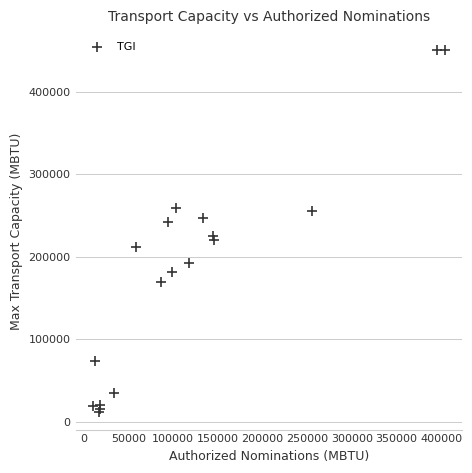

What Y value in the scatter plot is closest to 231454?

225587.6